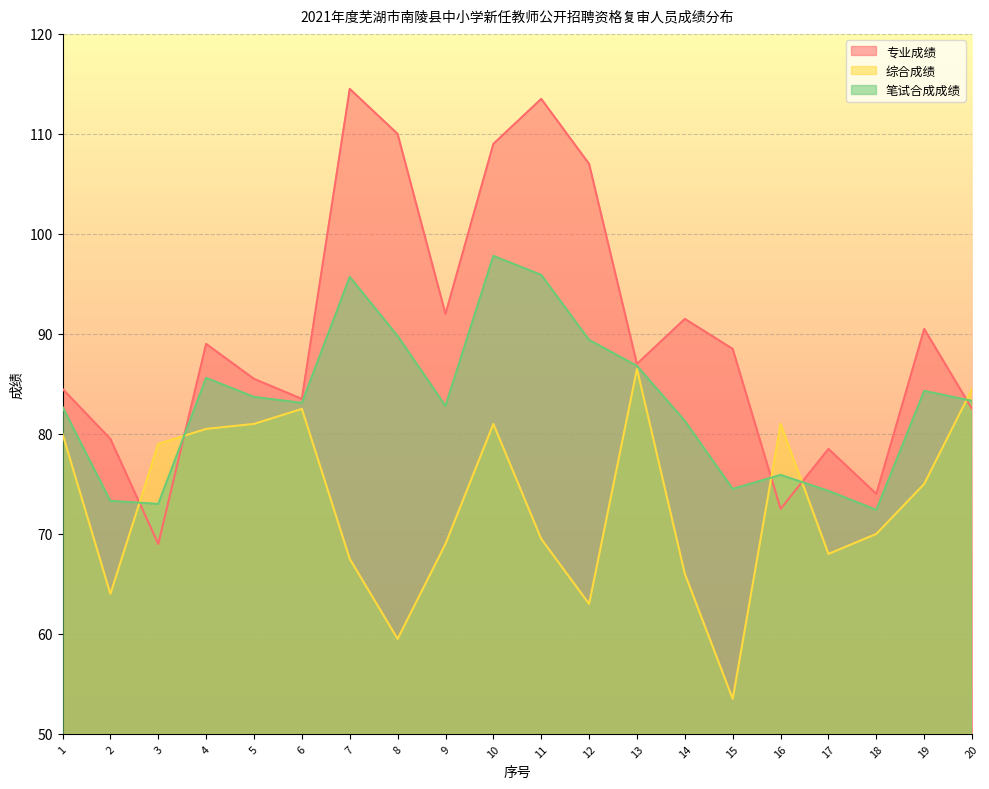

At which category does 专业成绩 reach its first local peak?

4